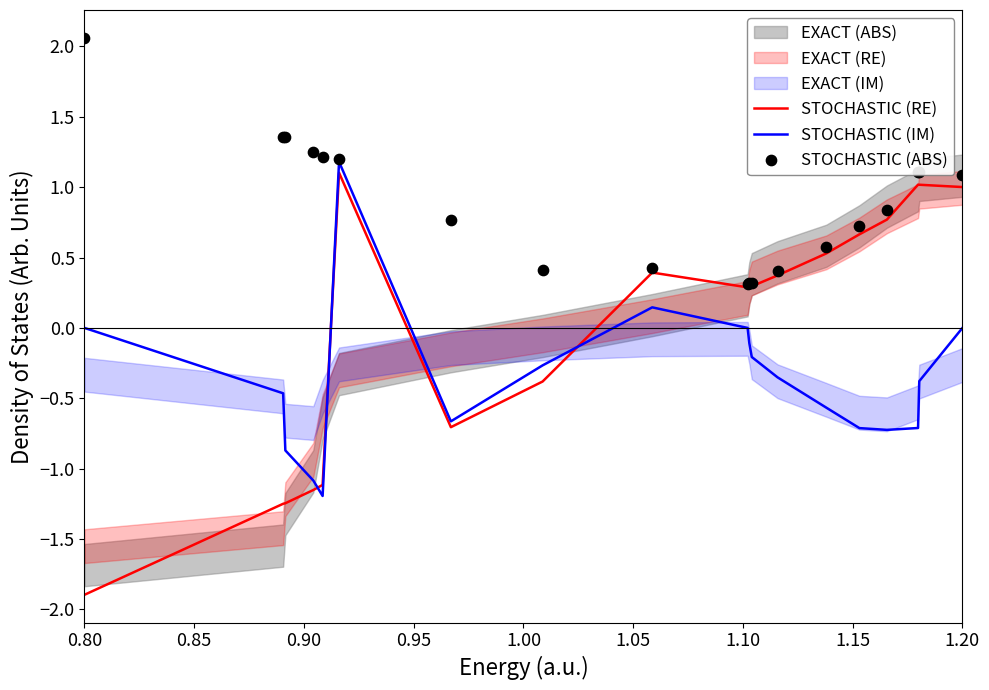

Which series contains the lowest Y value?

STOCHASTIC (RE)